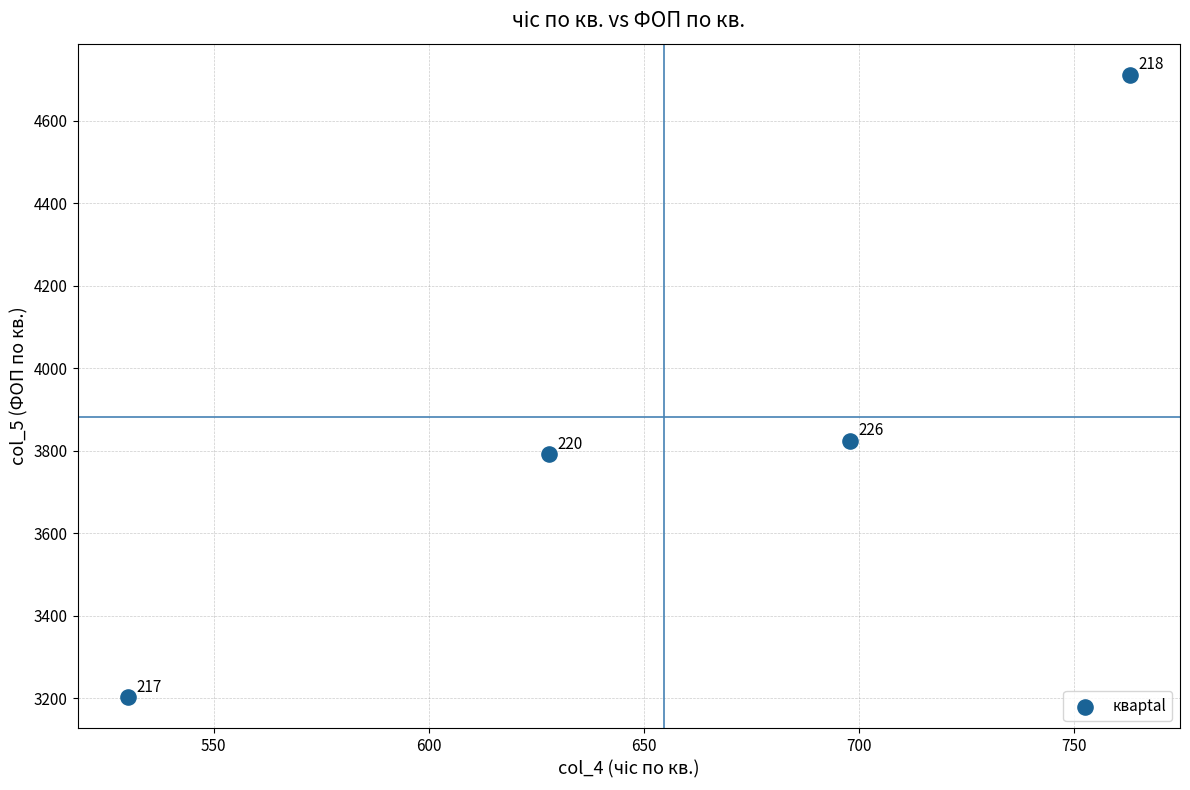

What Y value in the scatter plot is closest to 3957?

3825